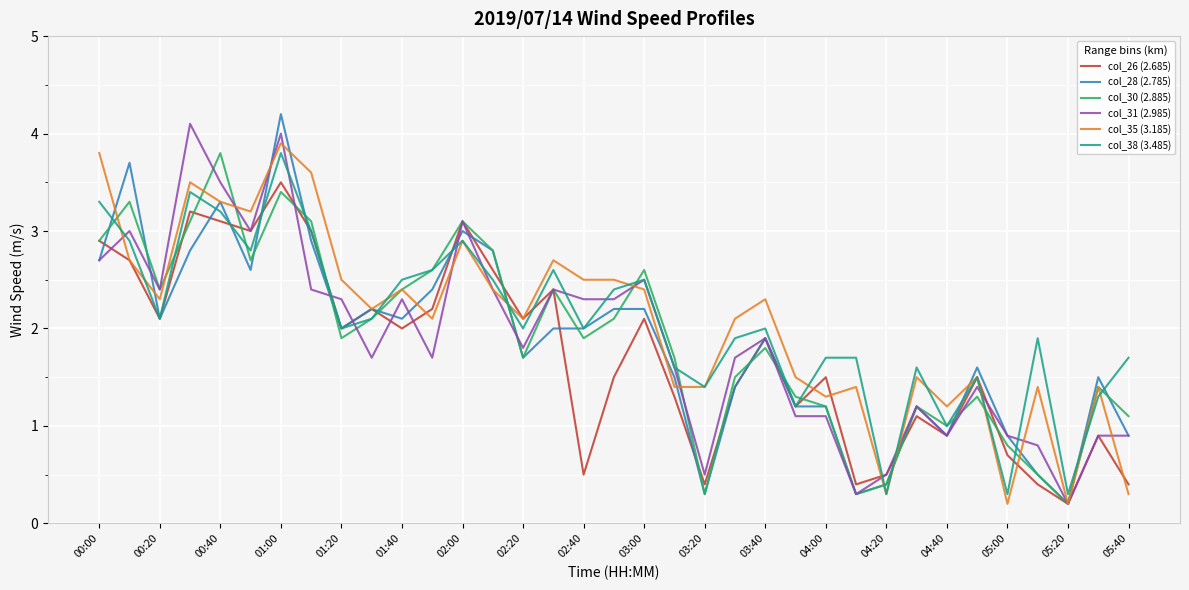

Which series ends up on top after the final intersection of col_38 (3.485) and col_30 (2.885)?

col_38 (3.485)